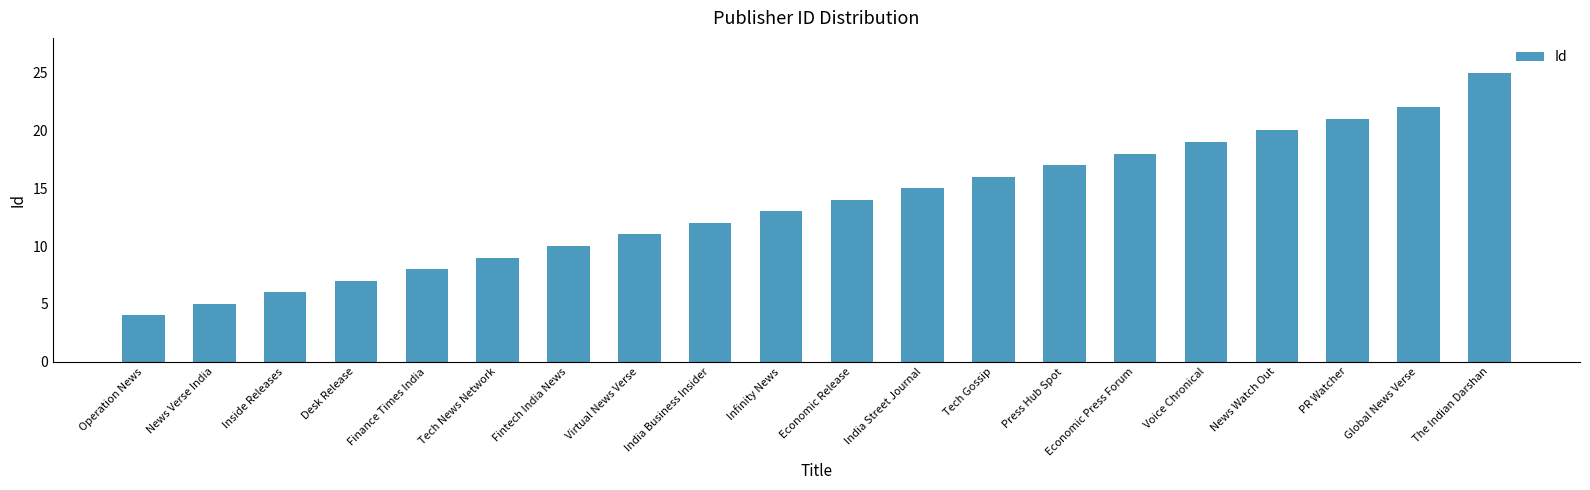

What is the change in value from Virtual News Verse to Economic Release?

+3